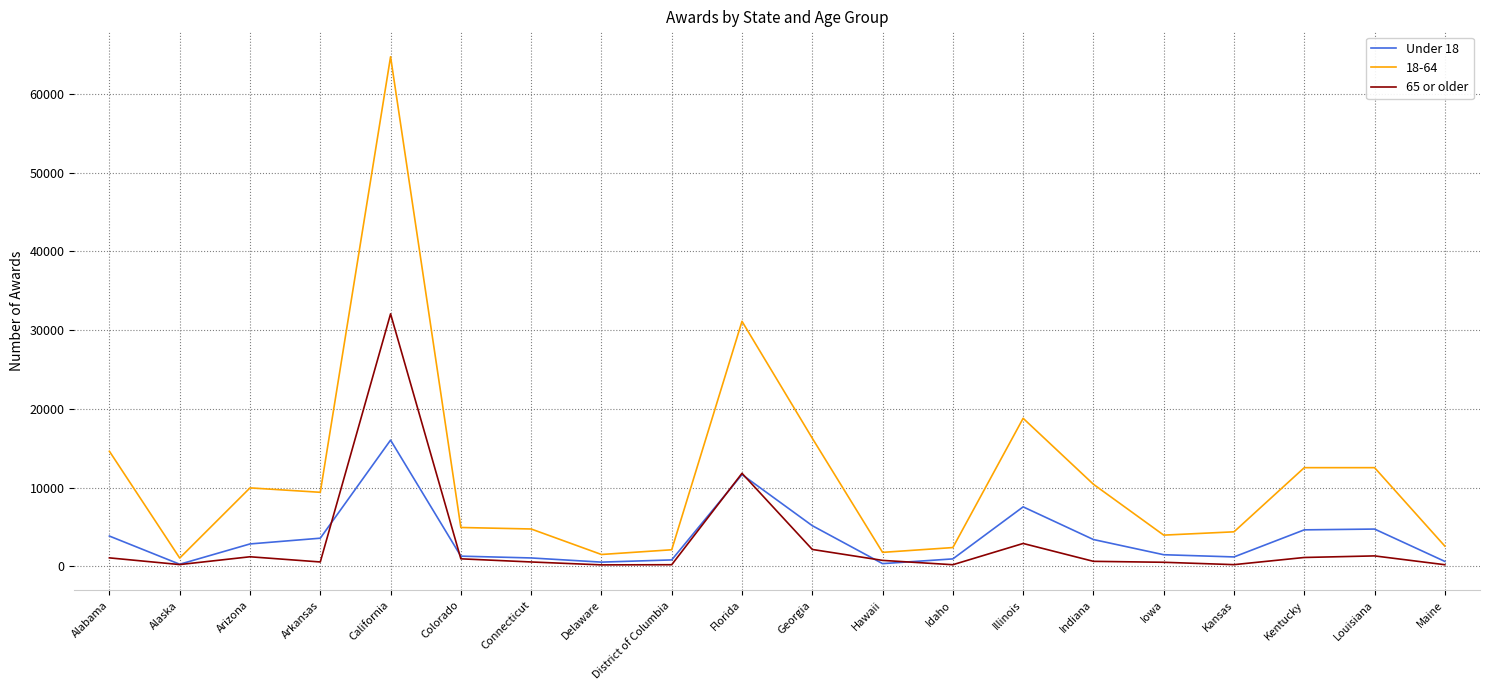

What is the spread (max minus min) of values at Maine?

2360